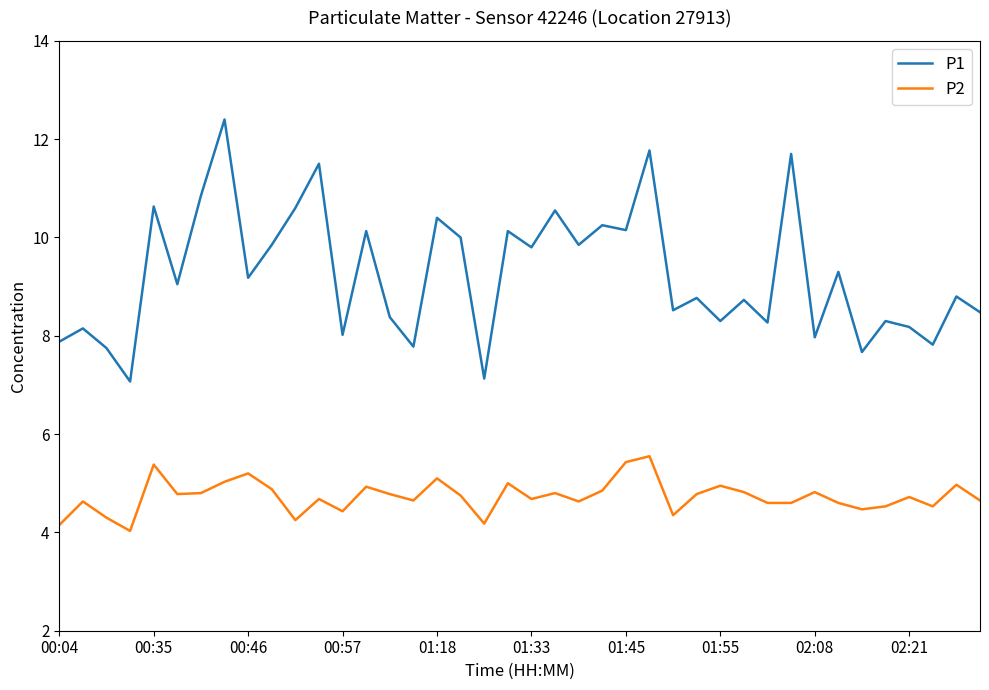

True or false: P1 and P2 cross at least once.

False